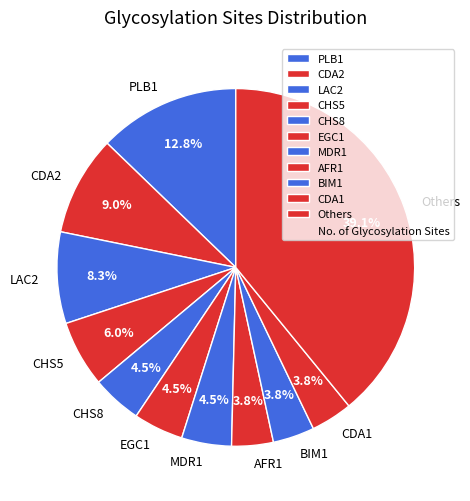

Does AFR1 account for over 50% of the chart?

No